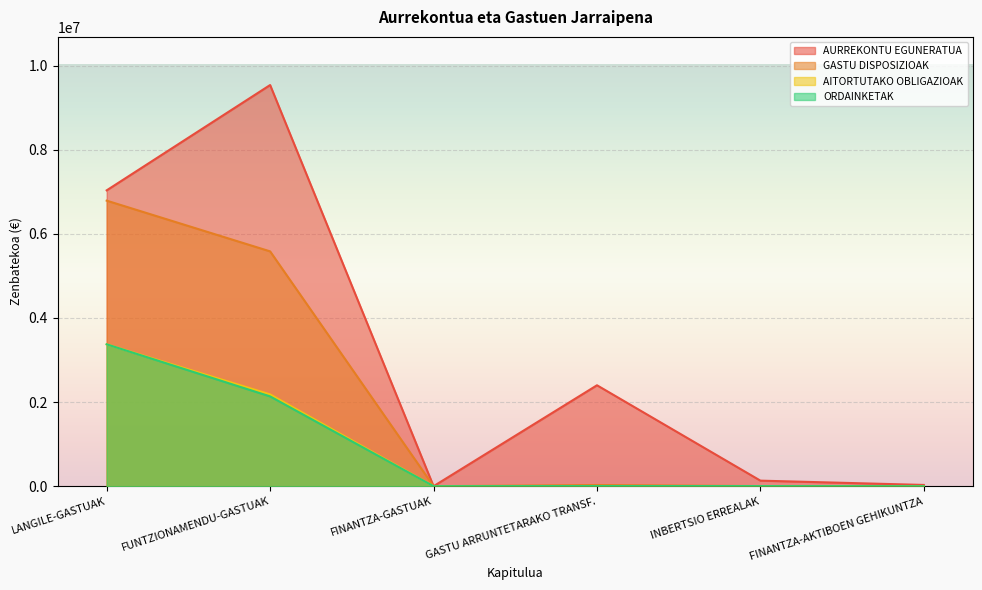

Which series has the largest total across all categories?

AURREKONTU EGUNERATUA